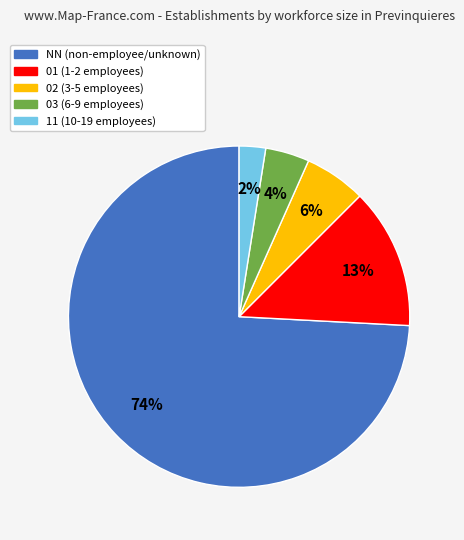

How many slices are in this pie chart?

5